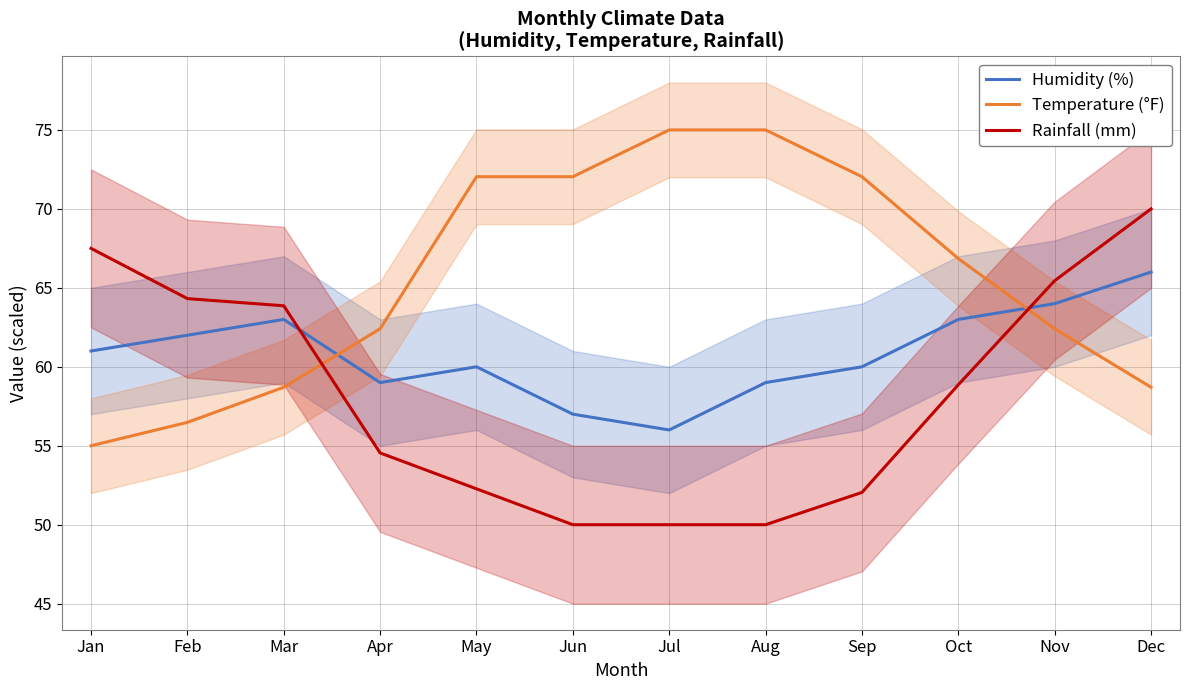

What is the spread (max minus min) of values at Jun?

22.0